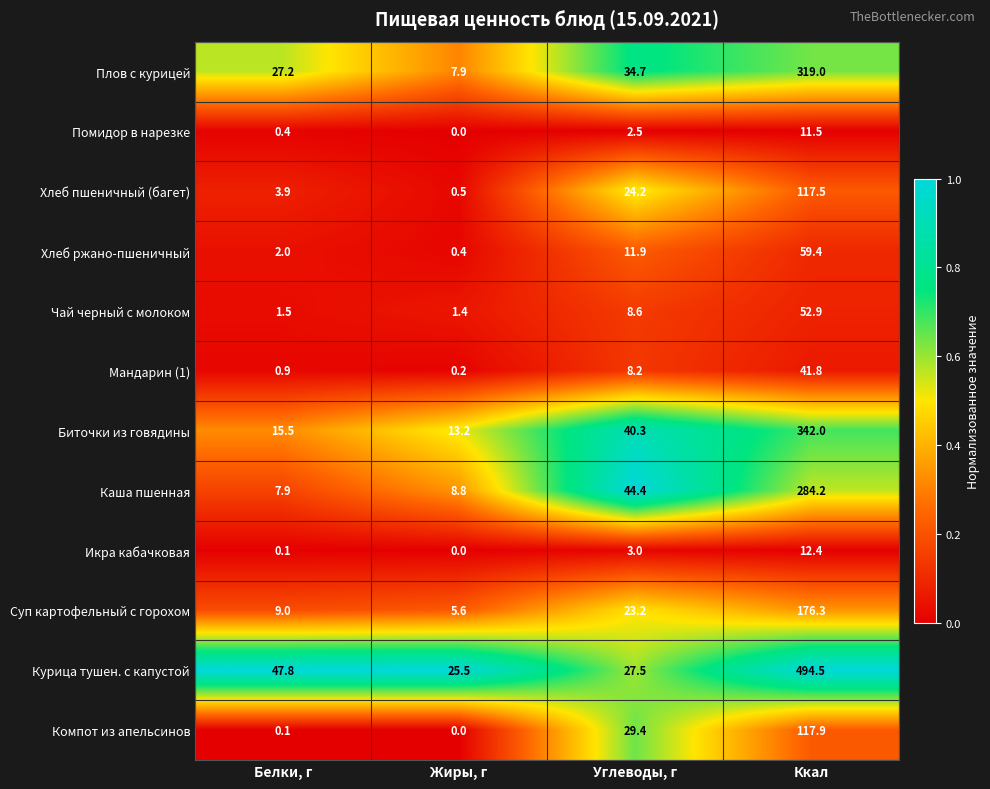

What is the difference between the highest and lowest values at Углеводы, г?

41.9